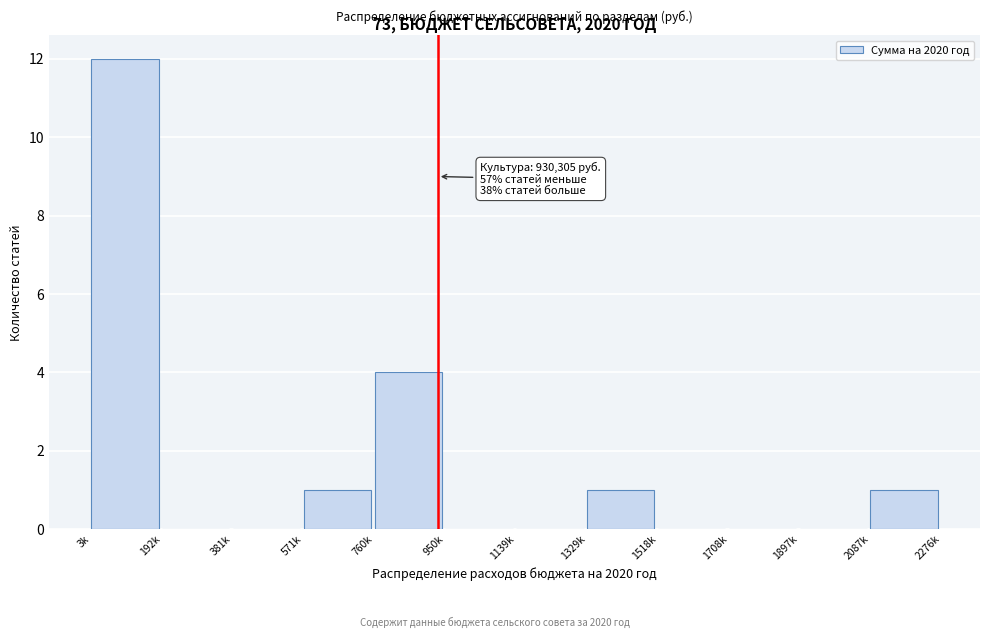

Reading right to left, list all the values displayed in this chart.

2087k=1	1897k=0	1708k=0	1518k=0	1329k=1	1139k=0	950k=0	760k=4	571k=1	381k=0	192k=0	3k=12